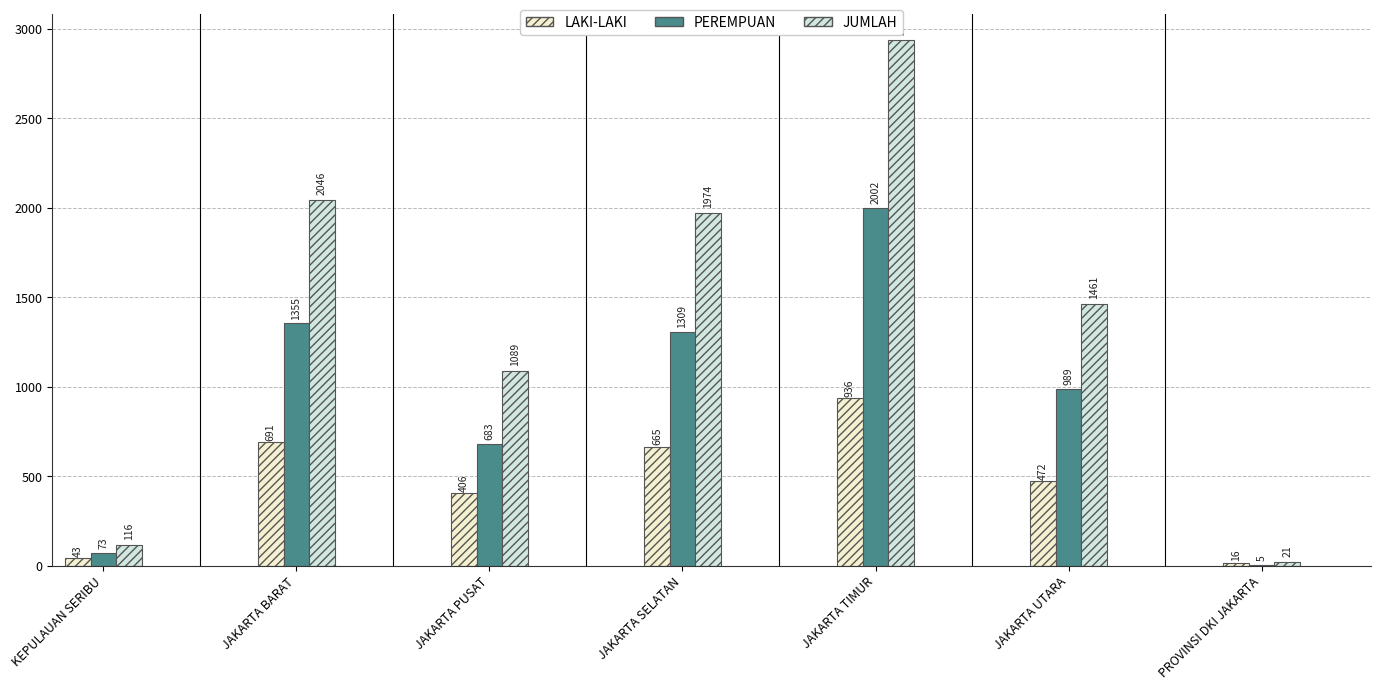

The value of JUMLAH at JAKARTA BARAT is 1007. True or false?

False